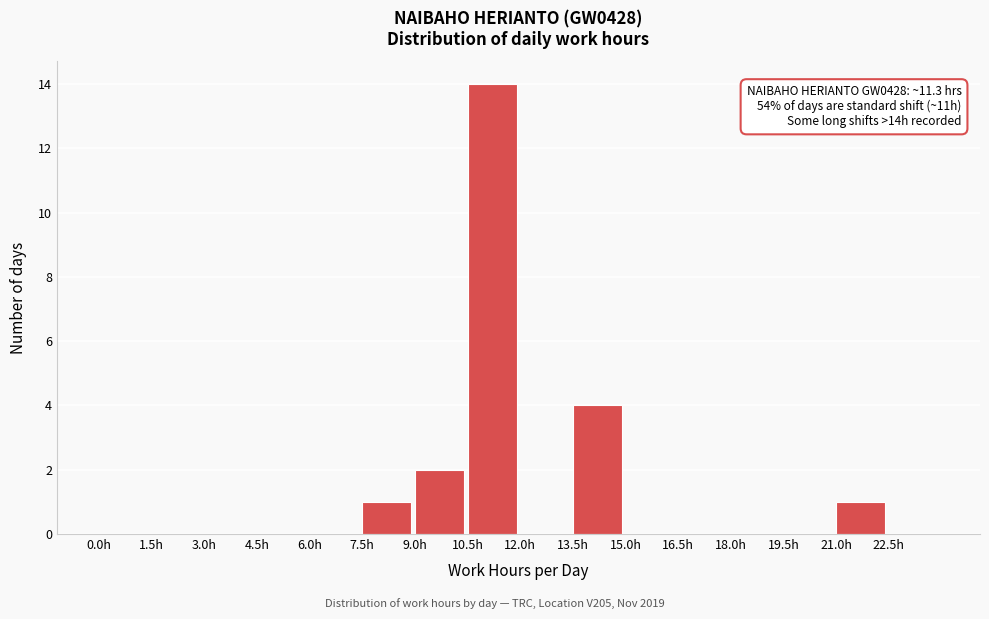

Over which range of the x-axis is the bar tallest?

10.5 to 12.0